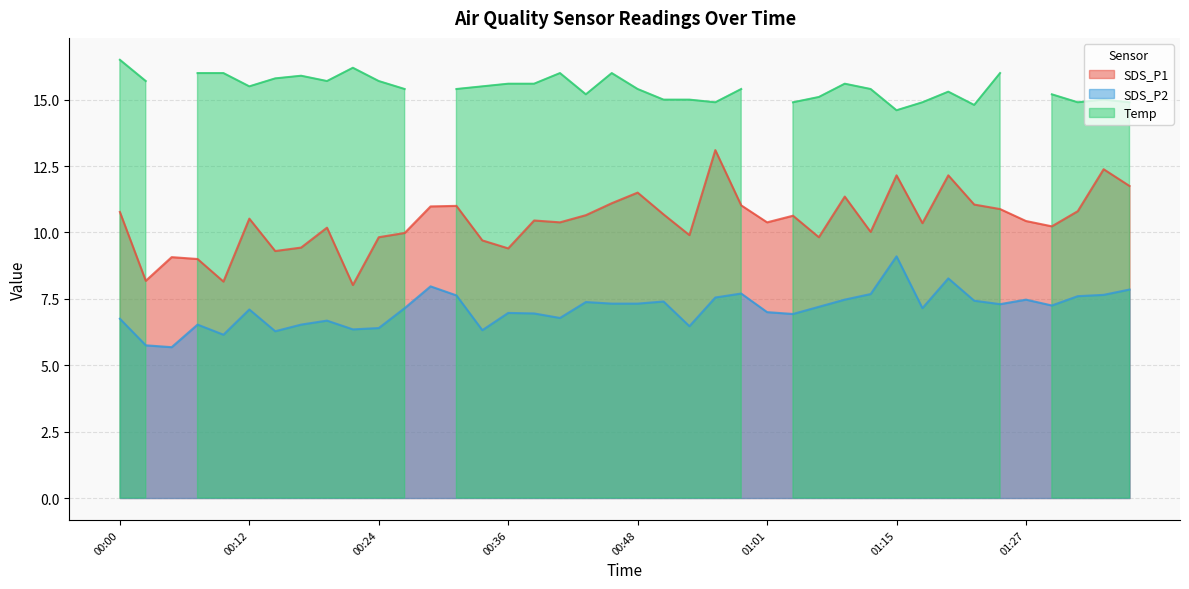

True or false: SDS_P2 and SDS_P1 intersect in this chart.

False